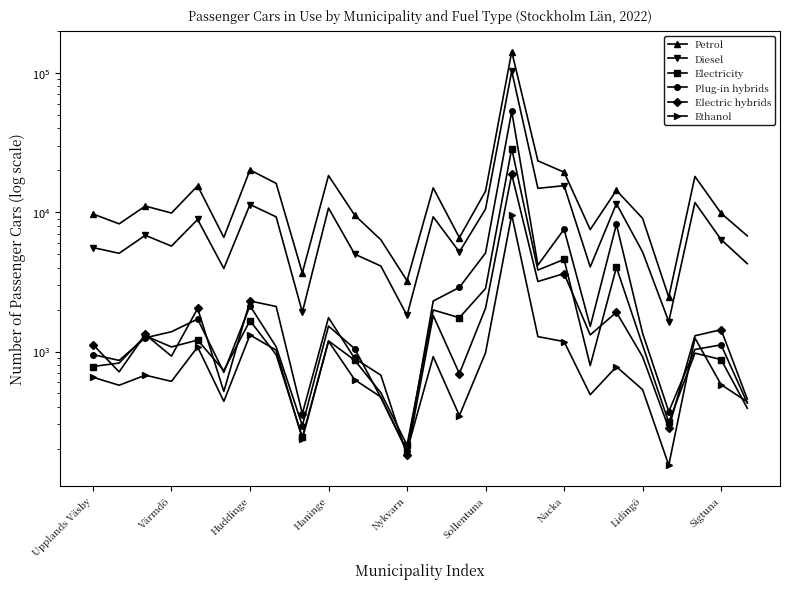

At which label does Electric hybrids reach its peak?

16